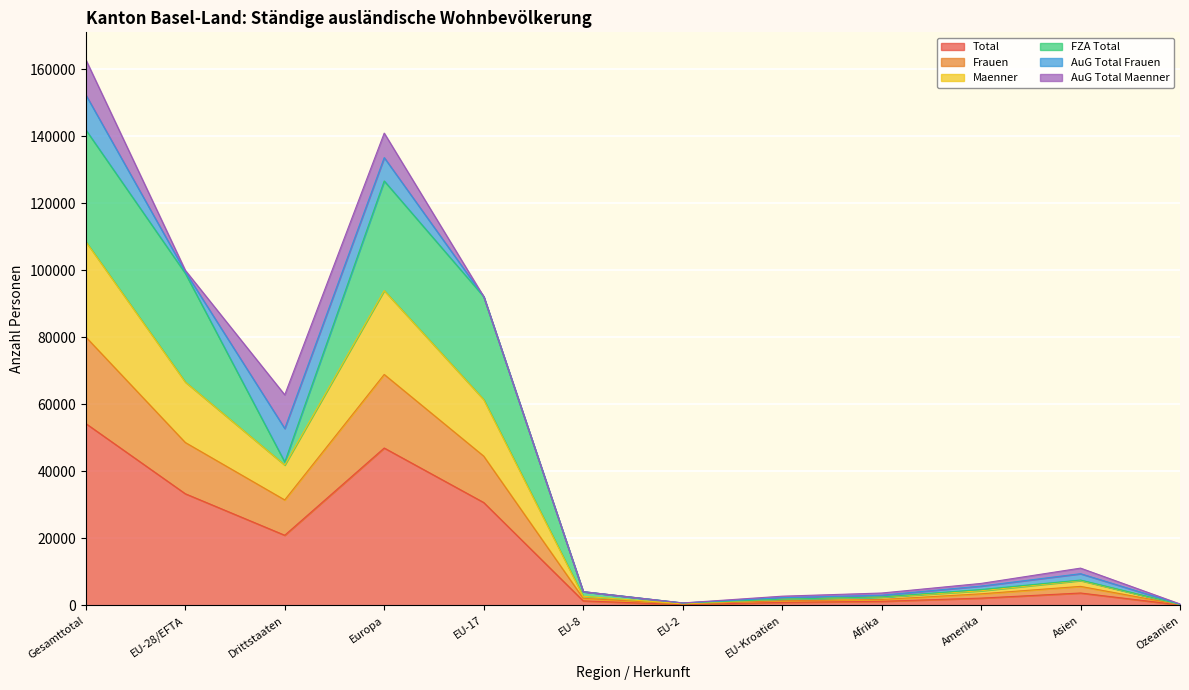

What is the maximum value for Total?

54298